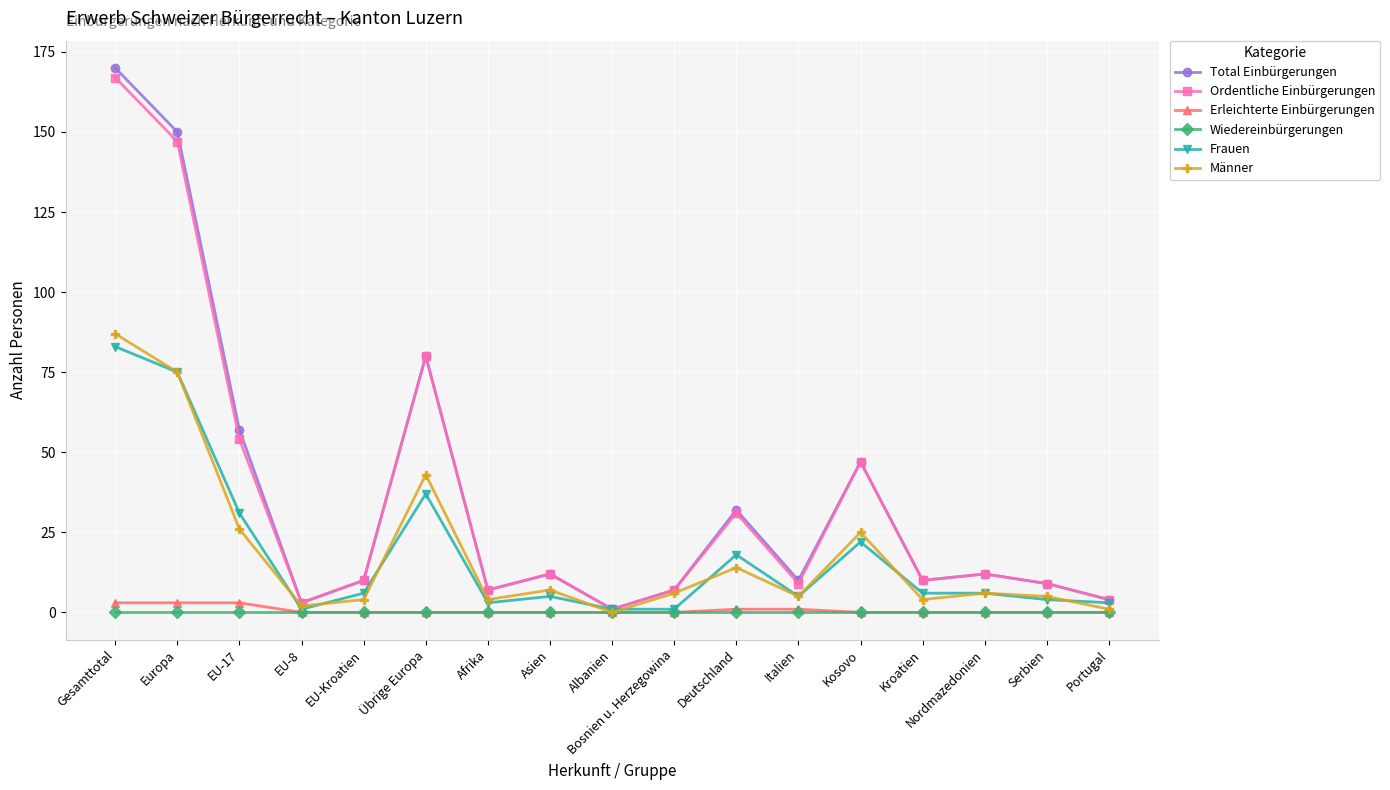

At how many categories does at least one series exceed 58?

3